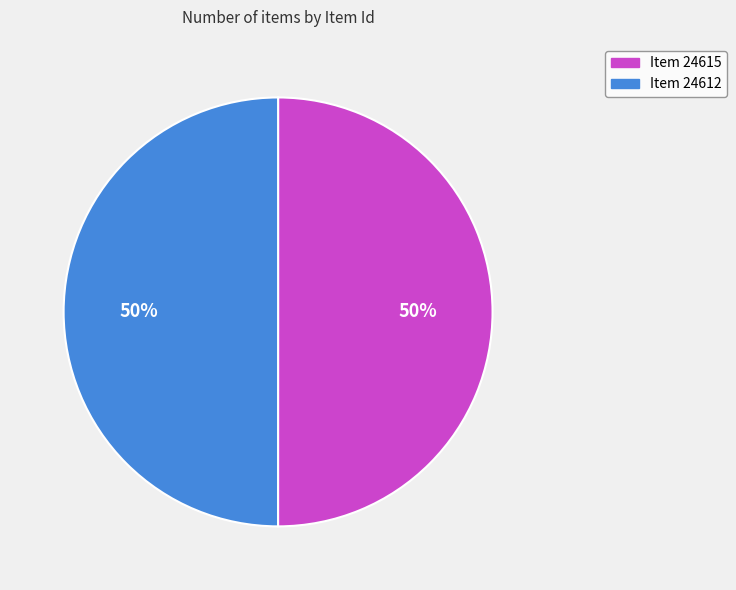

Is the sum of Item 24612 and Item 24615 greater than half?

Yes